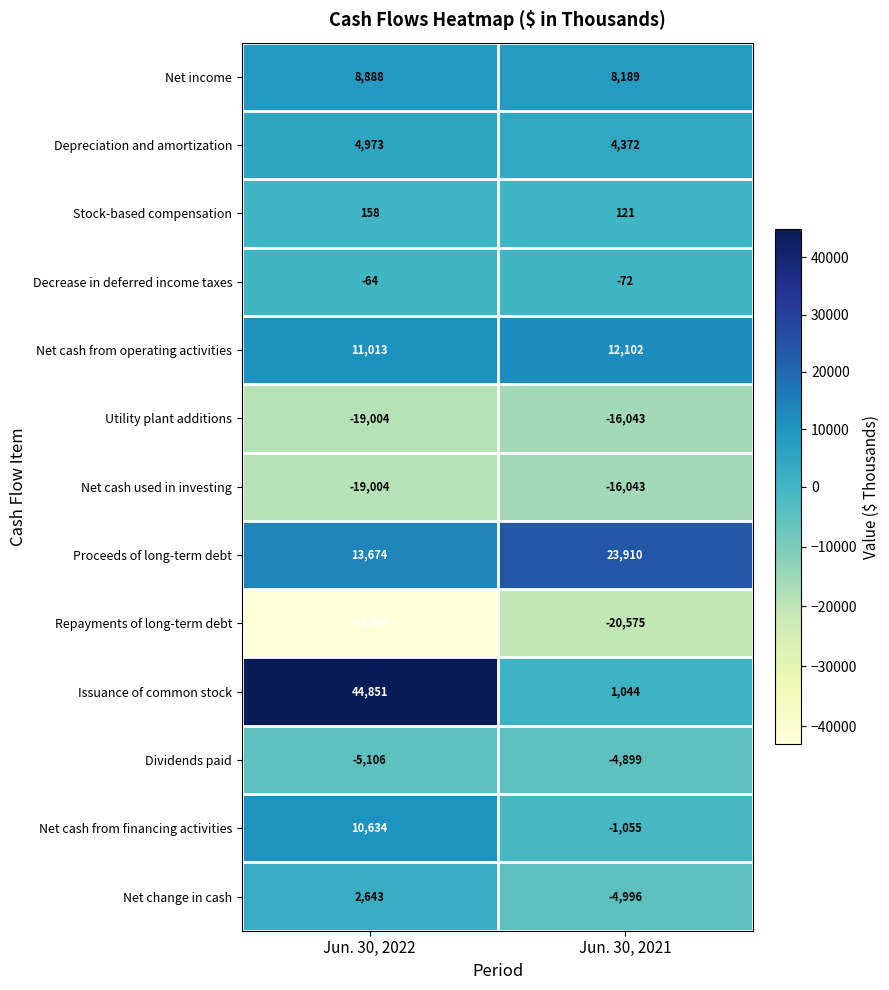

Where is Issuance of common stock nearest to the value 22947?

Jun. 30, 2021